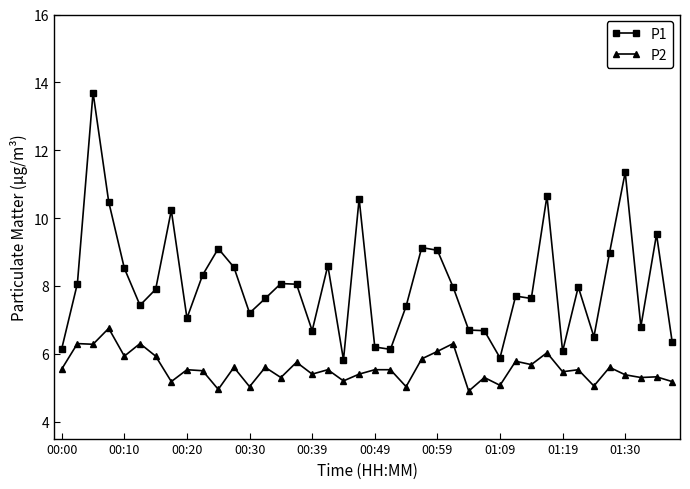

Is this an area chart (filled region under the line)?

No